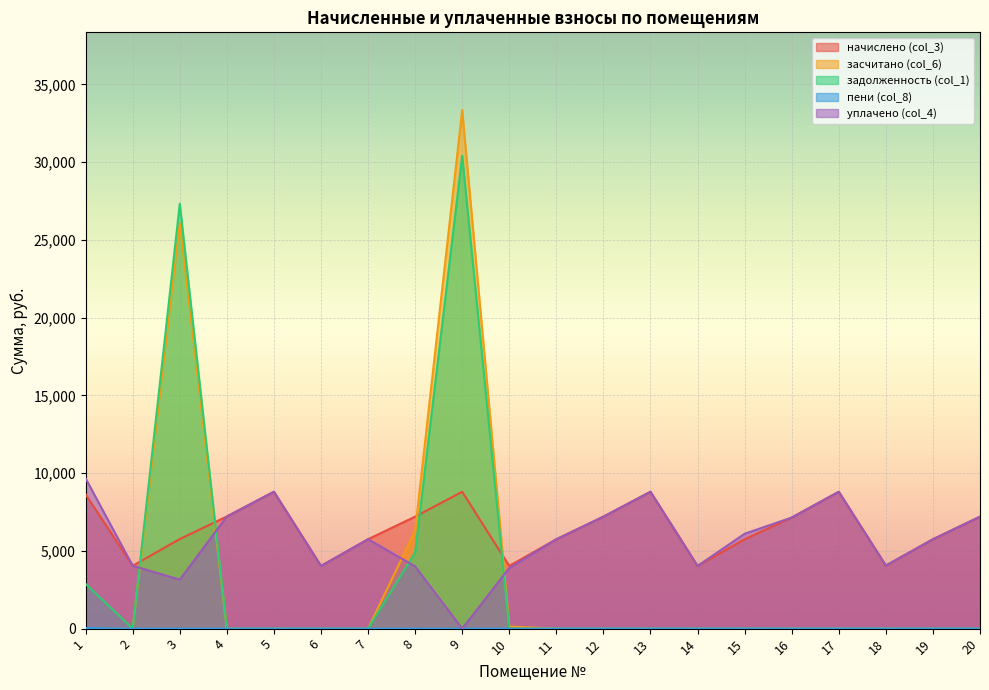

True or false: пени (col_8) and засчитано (col_6) intersect in this chart.

False